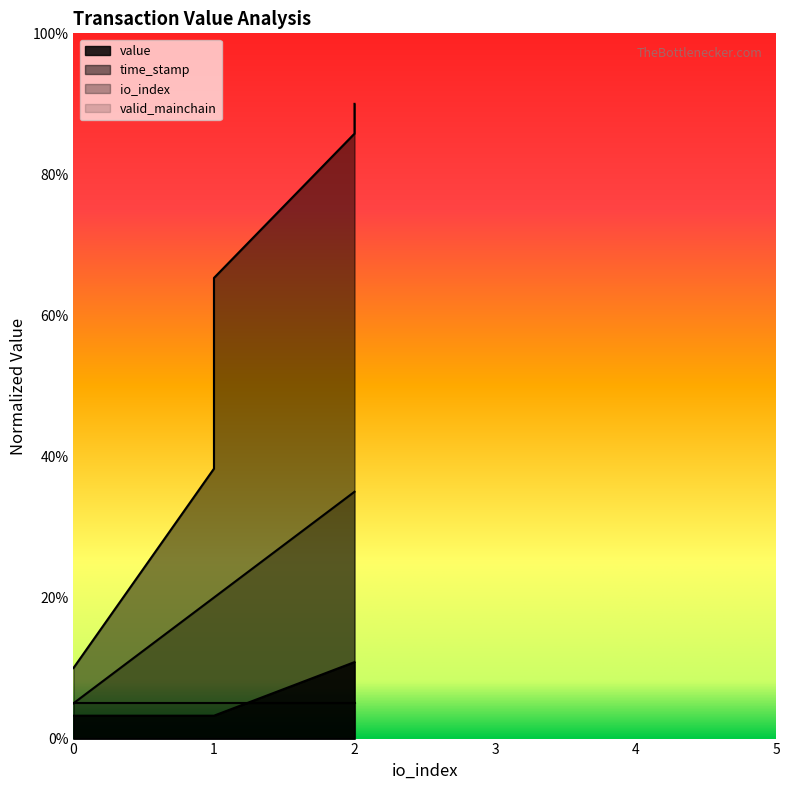

What is the maximum value for time_stamp?

90.0